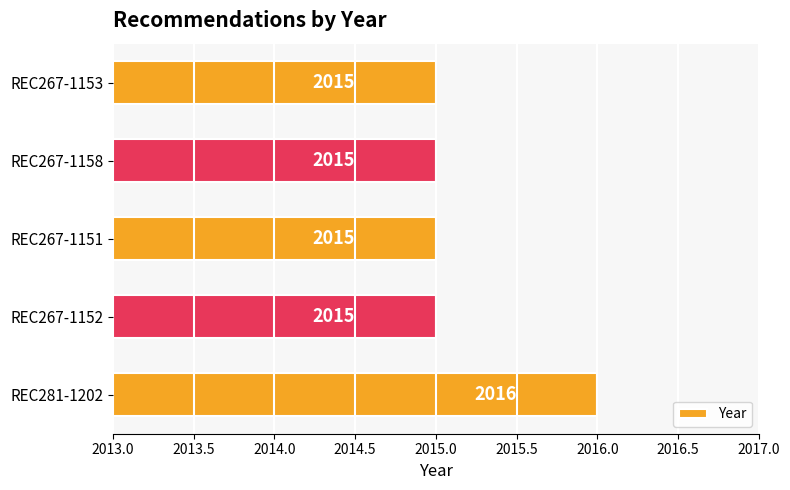

Is it true that the value at REC267-1158 is 3078?

False